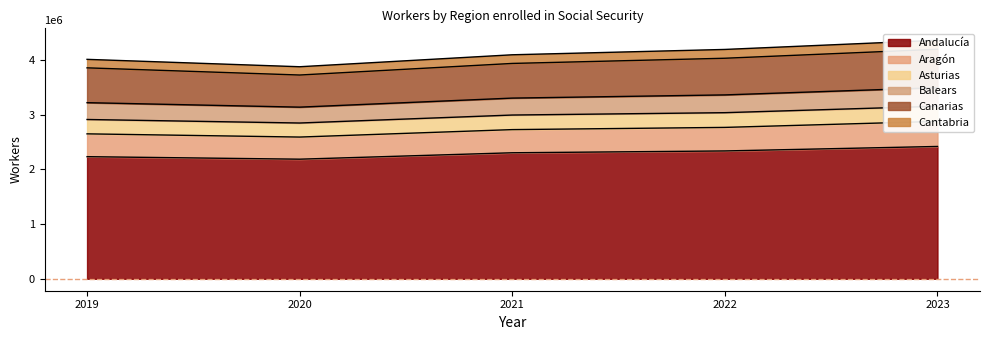

At which category does Cantabria reach its first local valley?

2020